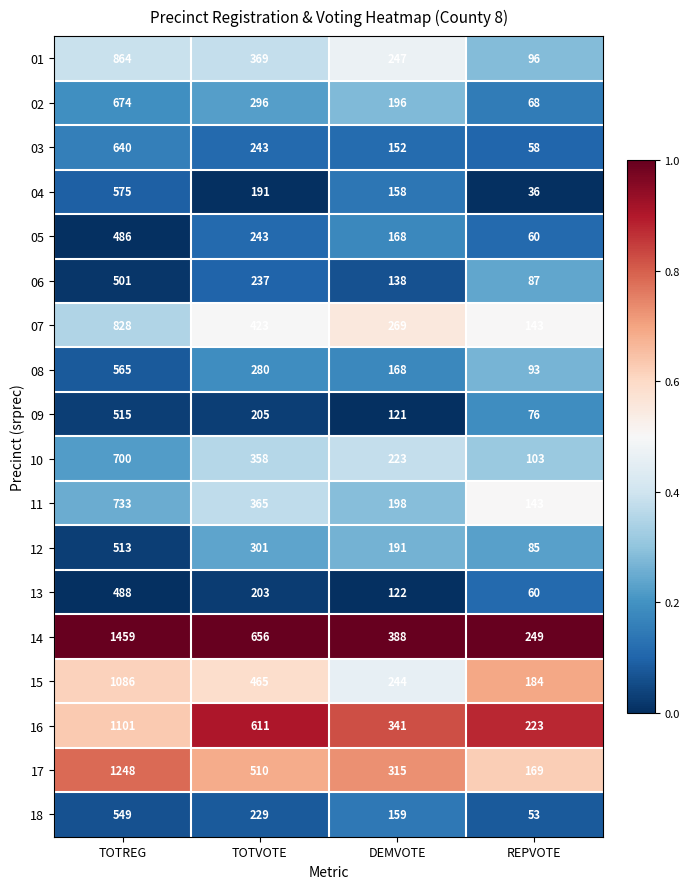

Which label corresponds to the largest value in the chart?

TOTREG